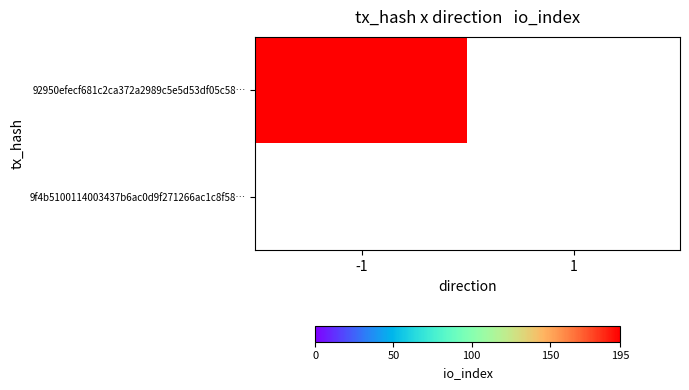

Count the number of data series in this chart.

2